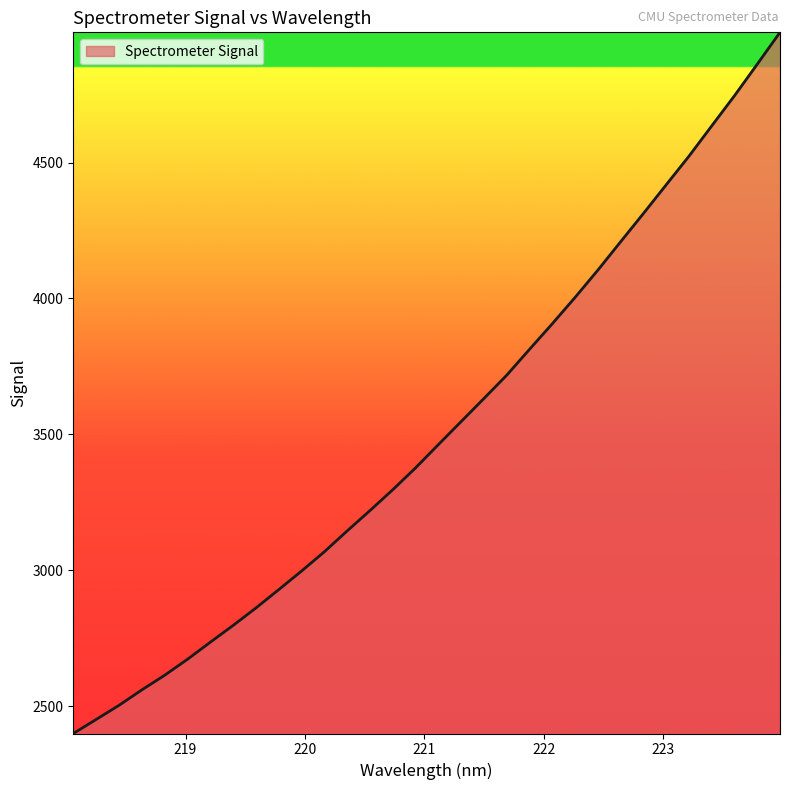

What is the minimum value shown in the chart?

2399.8